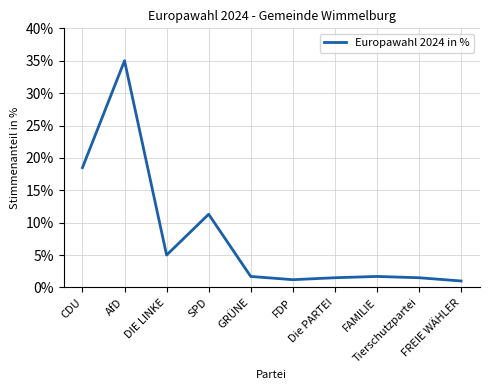

What is the smallest value displayed?

1.0